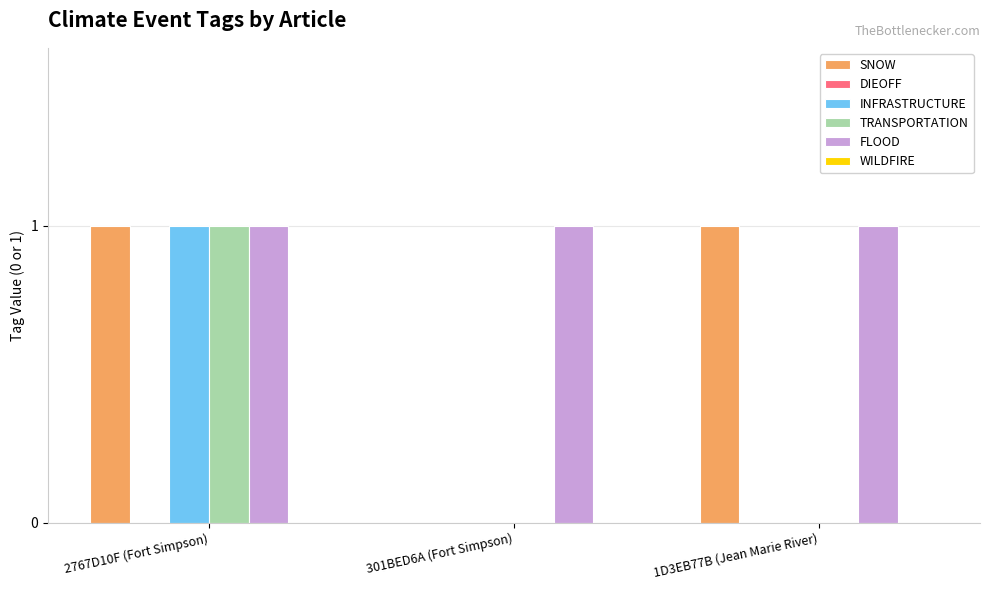

What is the total value across all series at 2767D10F (Fort Simpson)?

4